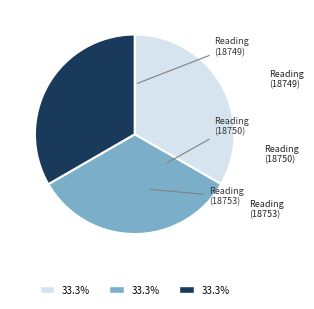

What is the largest slice in the pie chart?

Reading (18753)